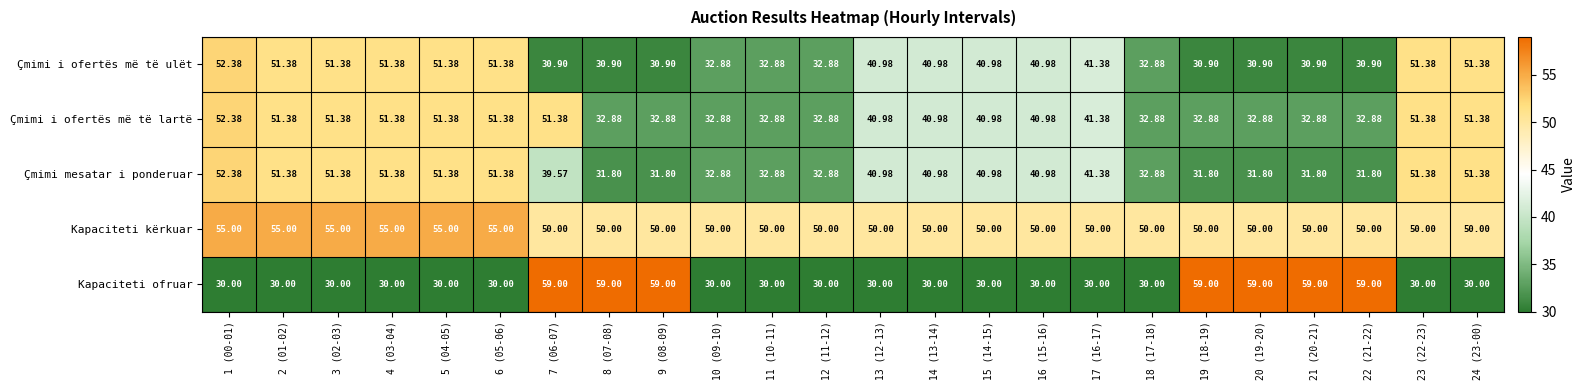

What is the difference between the highest and lowest values at 23 (22-23)?

21.4